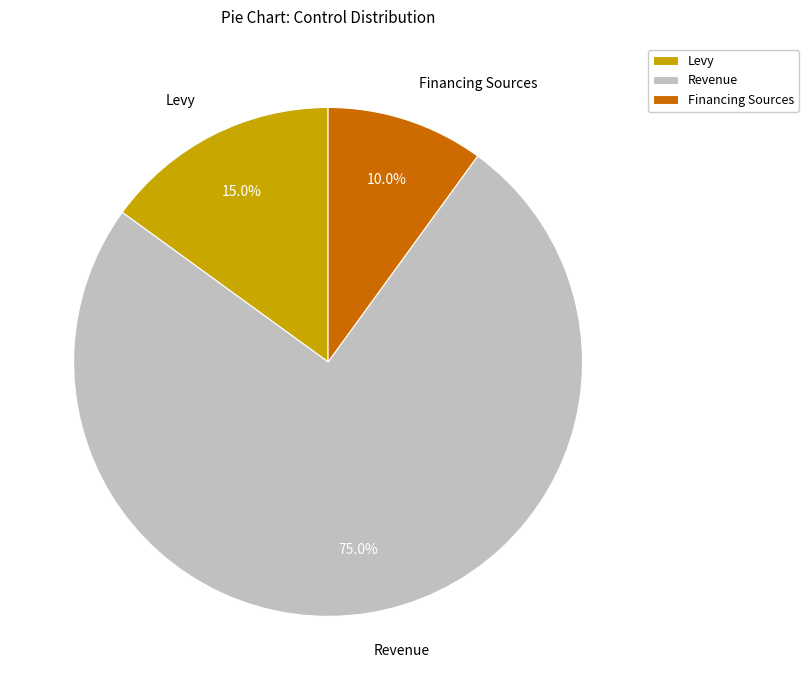

Count the number of slices in the pie.

3